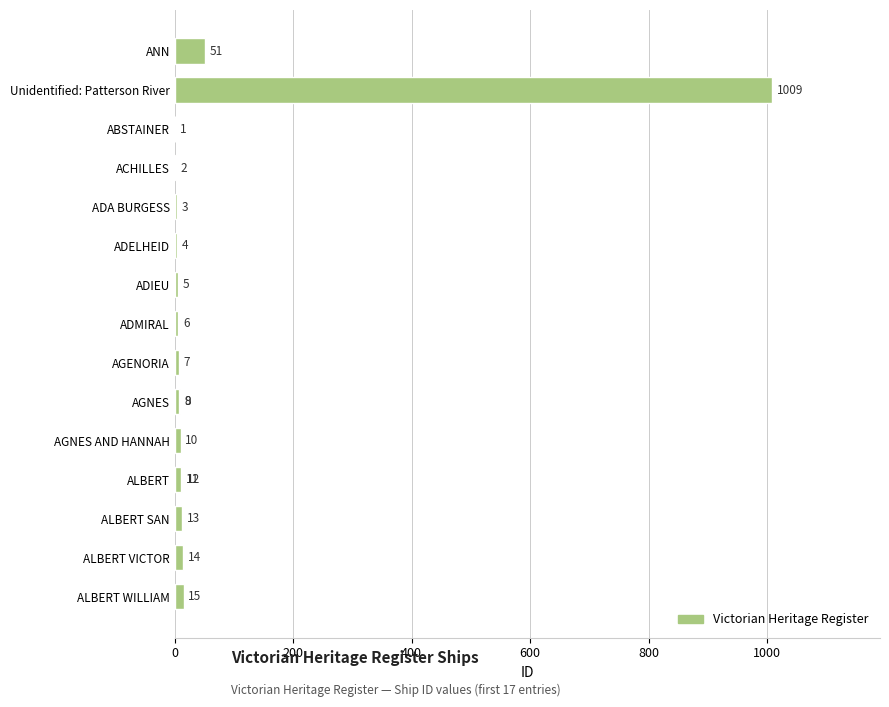

Reading right to left, transcribe all the data shown in this chart.

51	1009	1	2	3	4	5	6	7	8	9	10	11	12	13	14	15